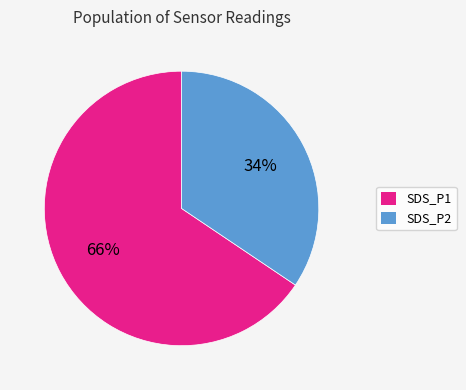

Is it true that SDS_P2 is 34% of the pie?

True